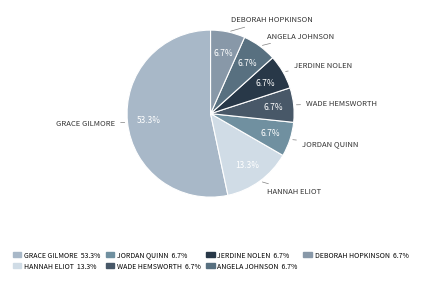

To the nearest percent, what is the average slice percentage?

14%